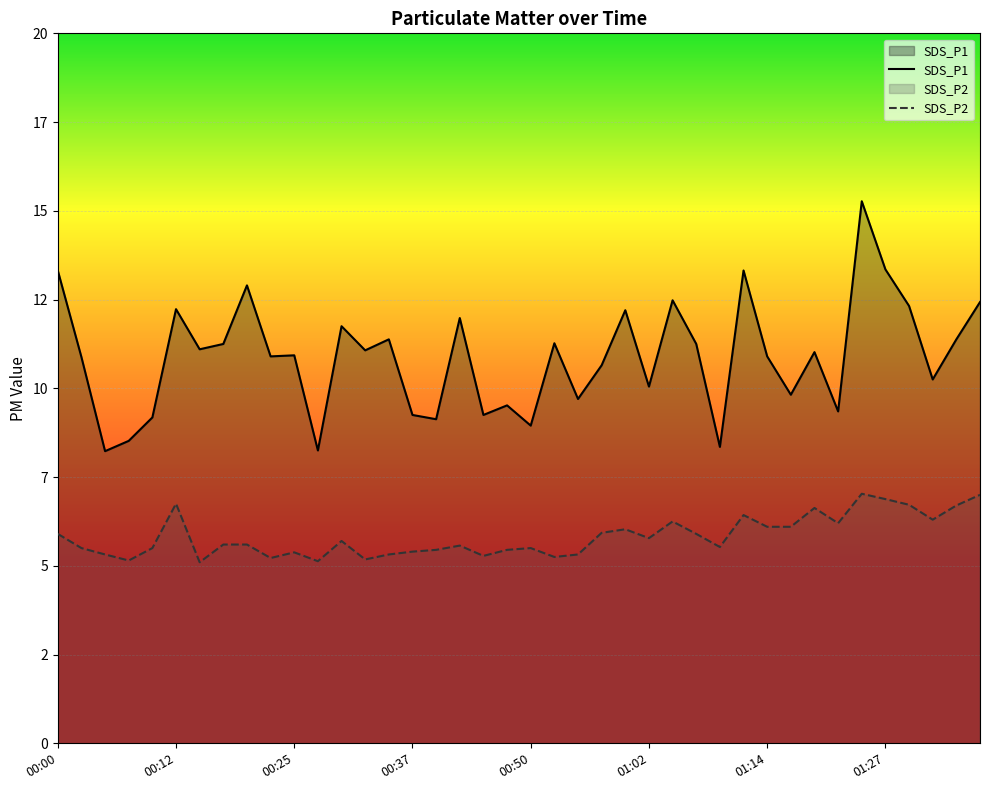

What is the approximate value of SDS_P1 at 29?

13.3